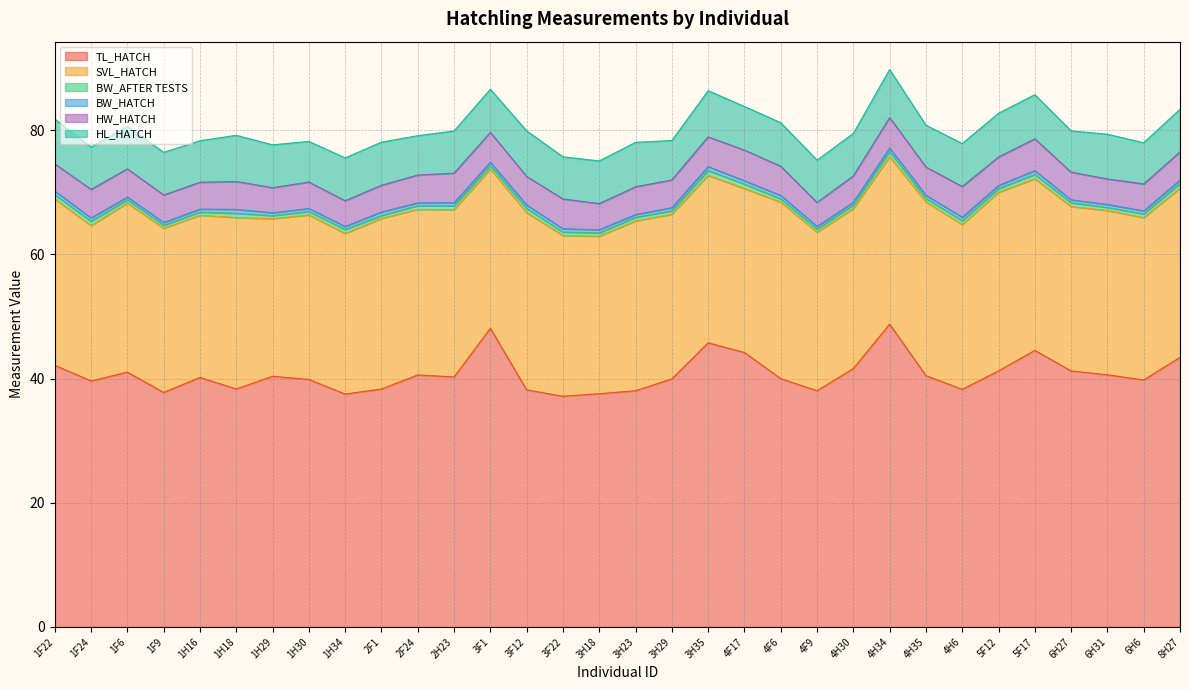

What is the value of the SVL_HATCH point at the 19th from the left?

27.0